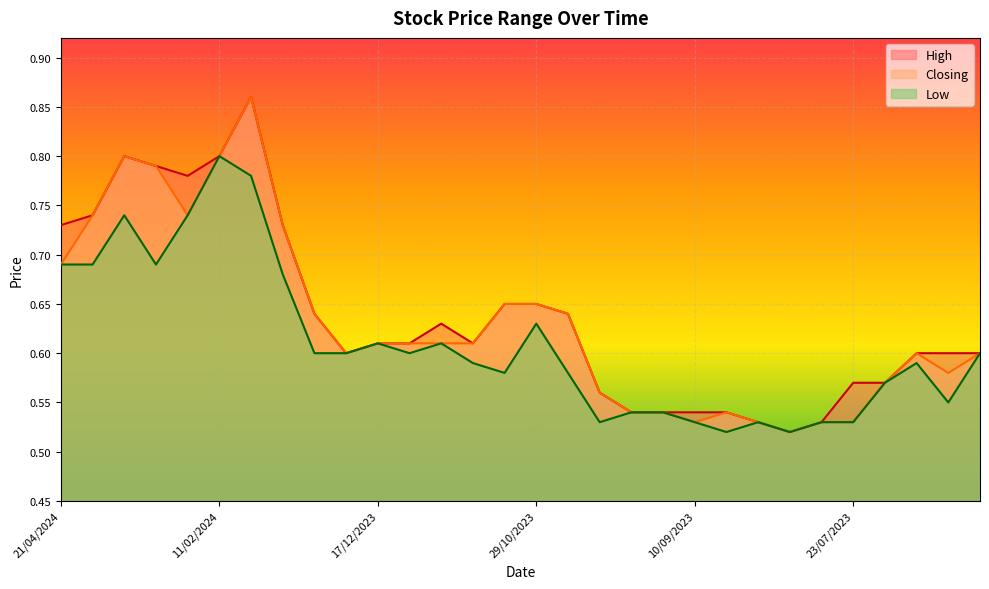

What is the value of the High point at the 24th from the left?

0.5